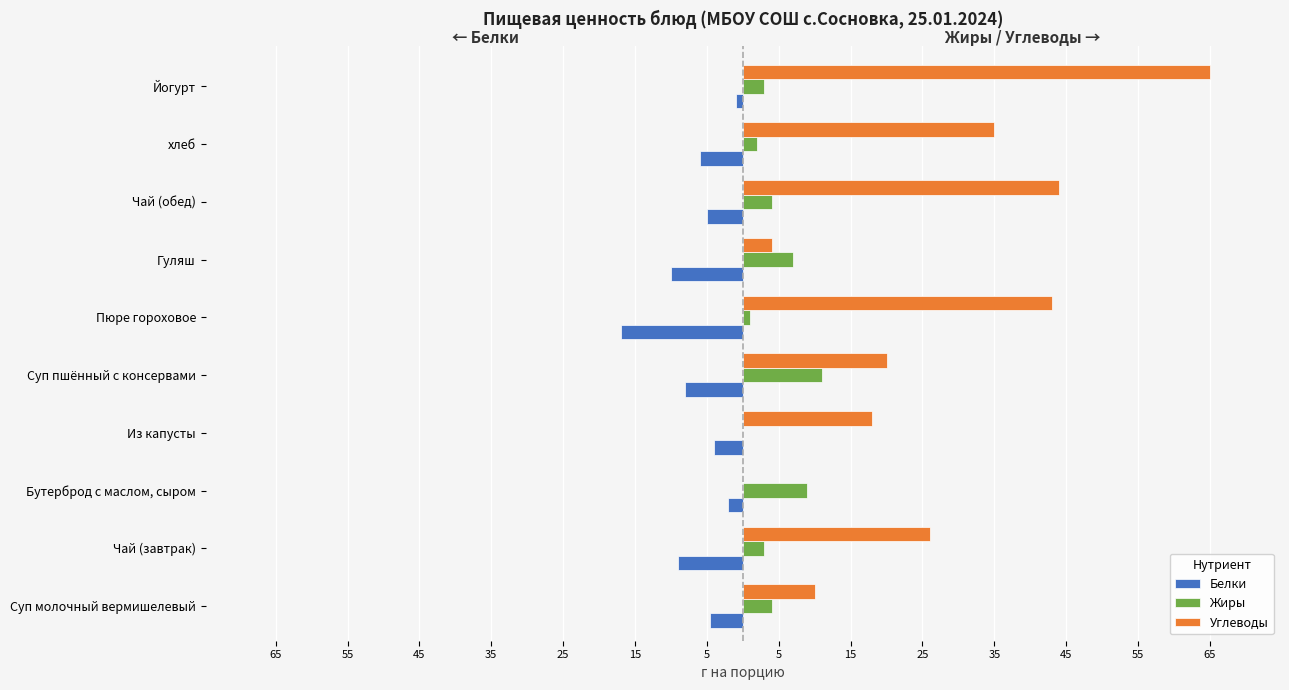

Which series has the largest total across all categories?

Углеводы